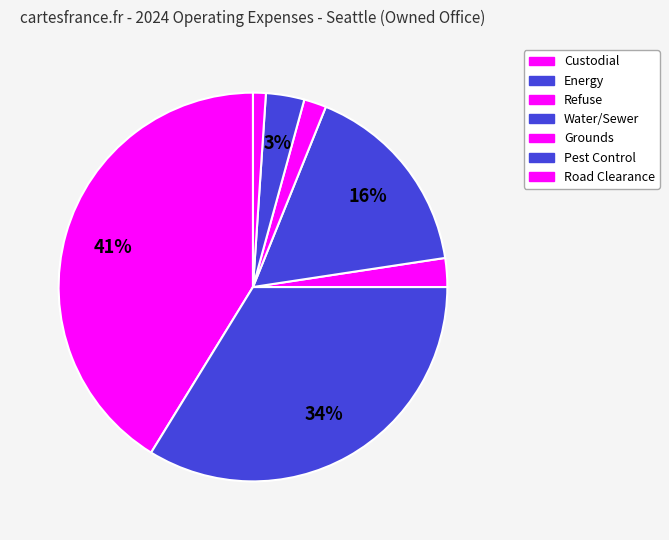

What percentage is the Road Clearance slice, to the nearest percent?

1%